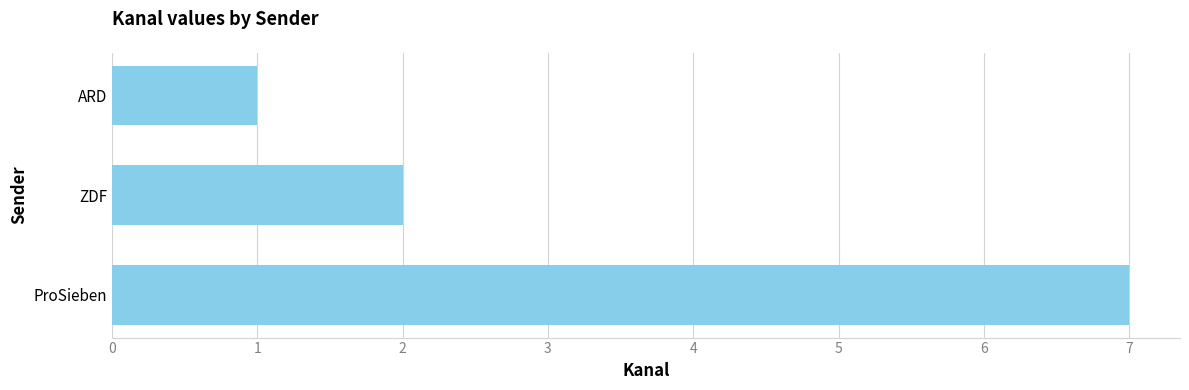

What is the change in value from ARD to ZDF?

+1